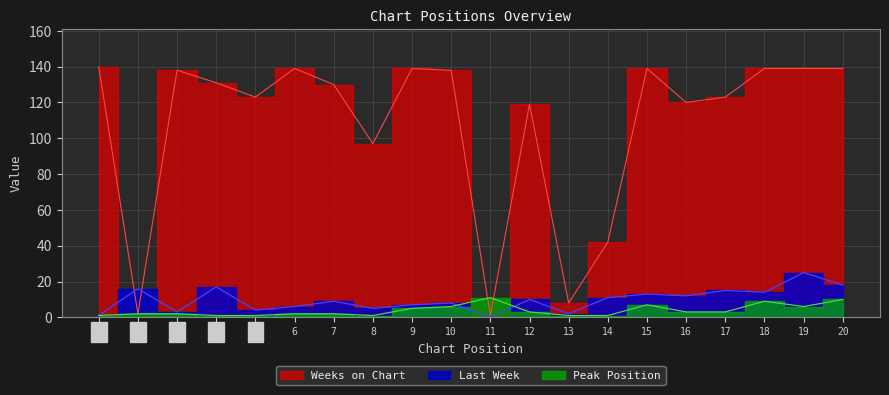

At which category is the sum across all series the highest?

19